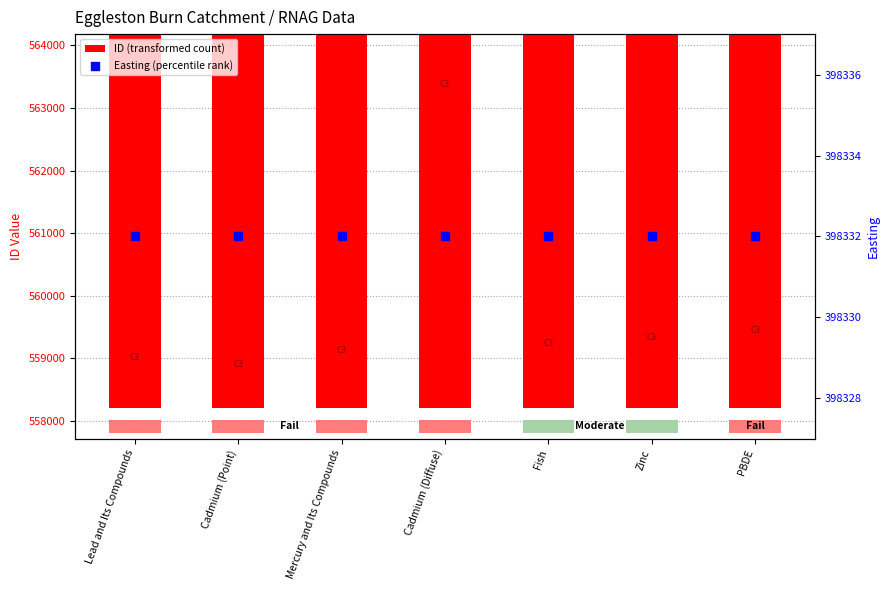

Which series contains the highest Y value?

ID (transformed count)